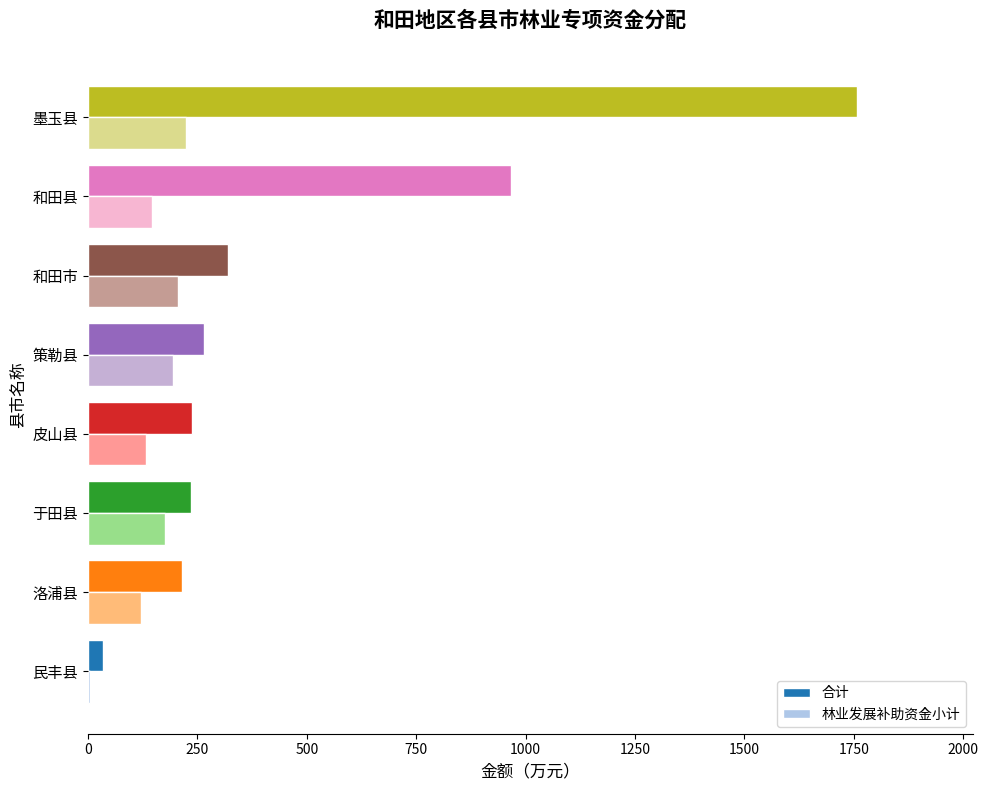

What is the maximum value shown in the chart?

1758.0